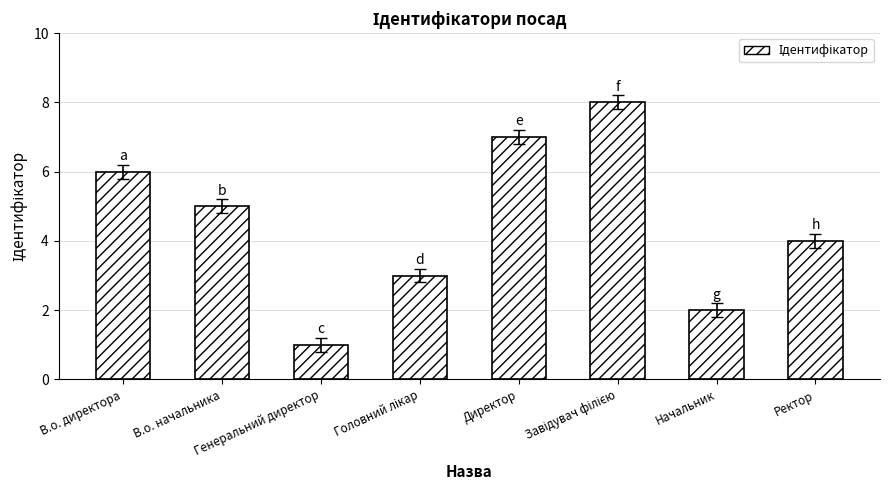

At which label does the data first exceed 5?

В.о. директора